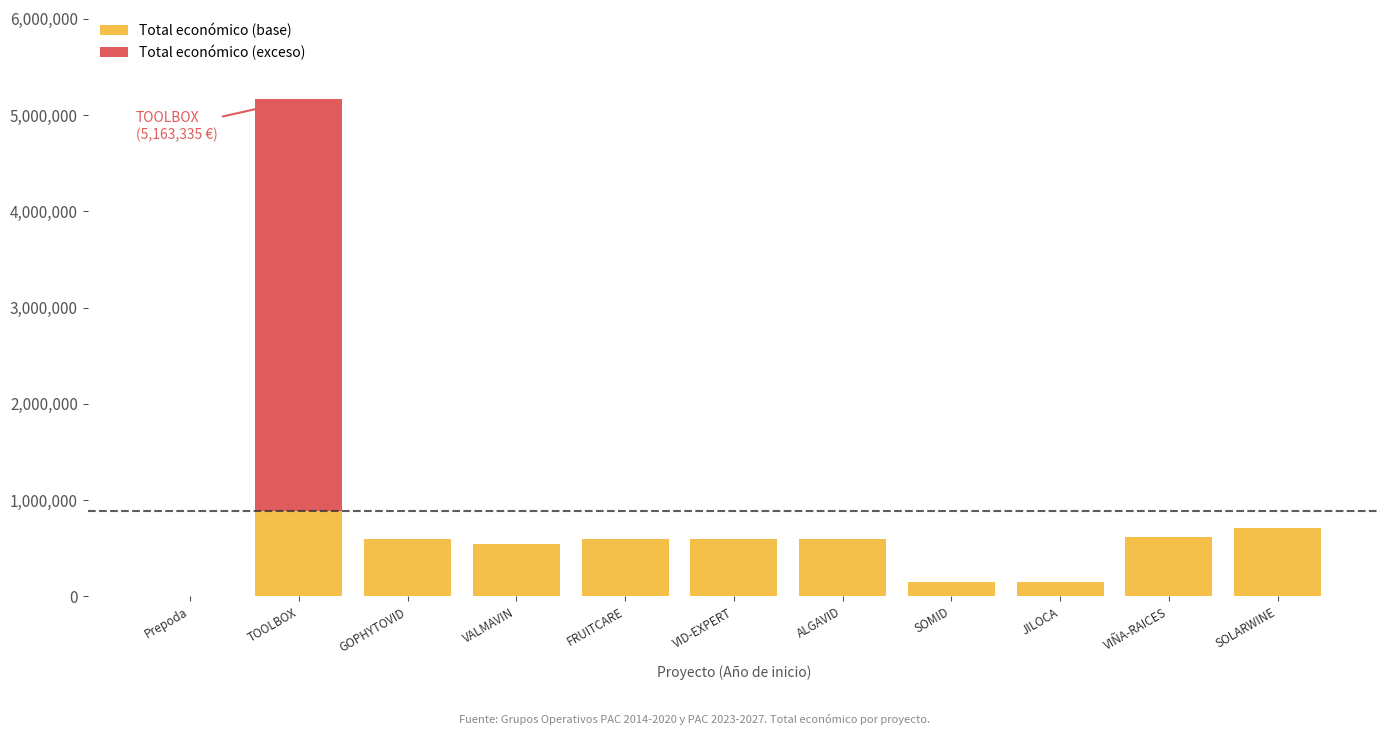

What is the sum of all Total económico (base) values?

5453473